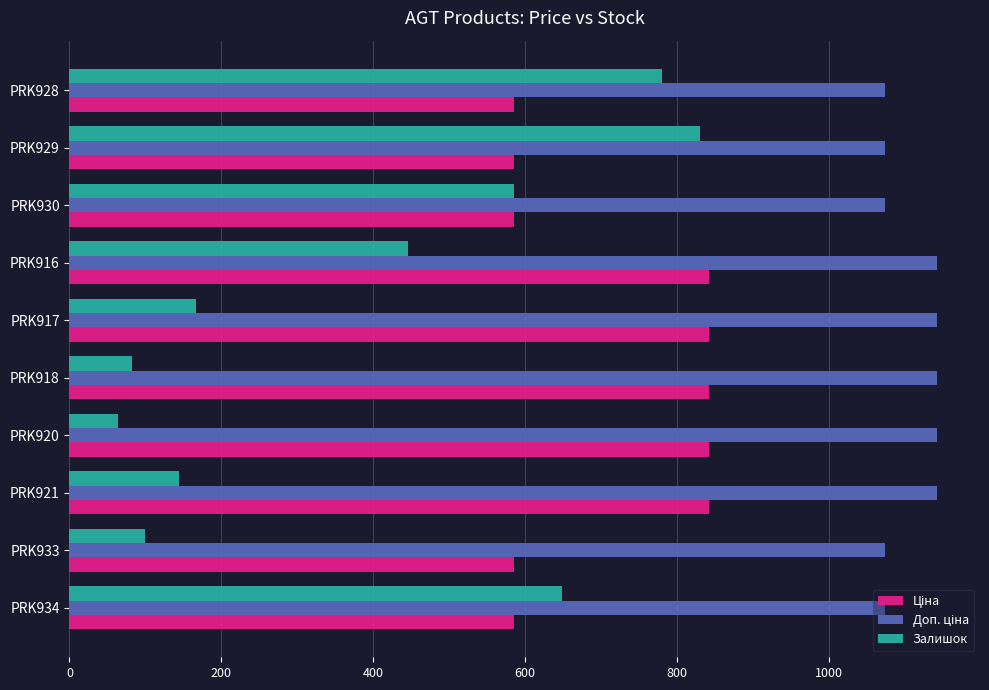

How many series are shown in this chart?

3